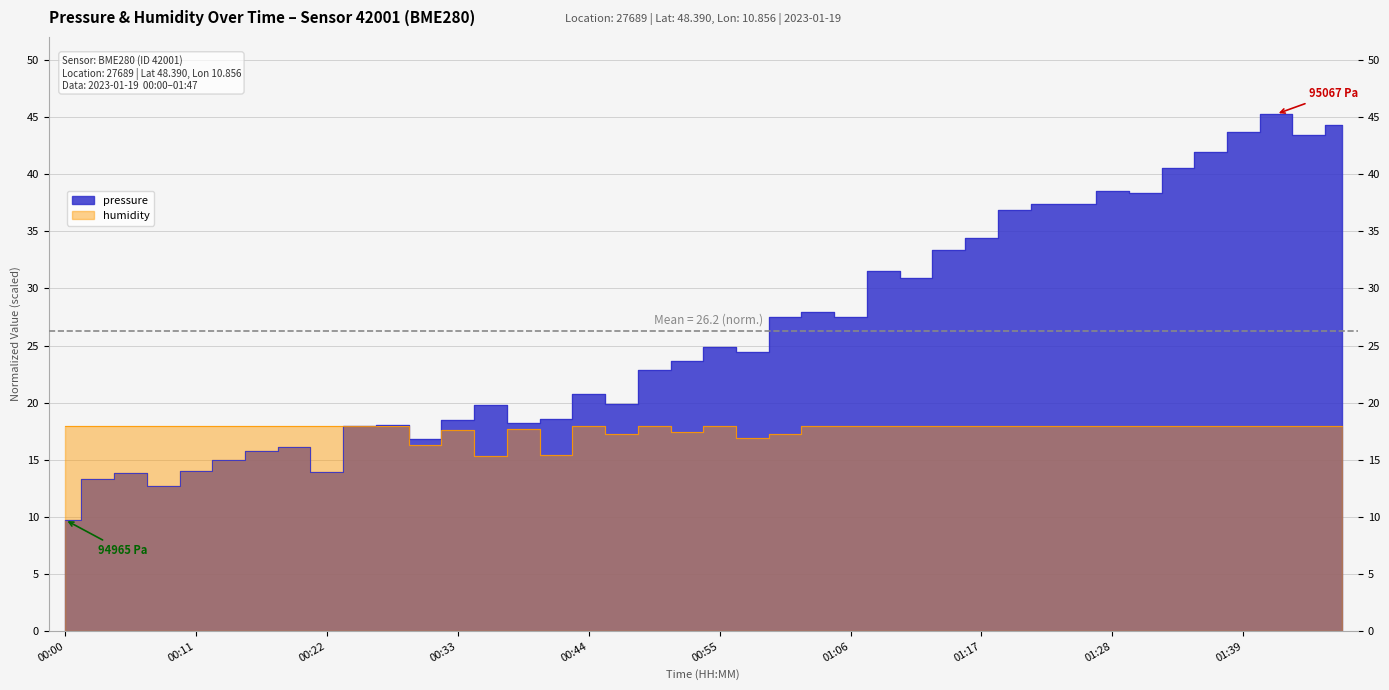

Rank the categories by value from lowest to highest.

00:00, 00:08, 00:03, 00:05, 00:22, 00:11, 00:14, 00:16, 00:19, 00:30, 00:24, 00:27, 00:38, 00:33, 00:41, 00:35, 00:47, 00:44, 00:49, 00:52, 00:58, 00:55, 01:06, 01:00, 01:03, 01:11, 01:09, 01:14, 01:17, 01:20, 01:25, 01:22, 01:31, 01:28, 01:33, 01:36, 01:44, 01:39, 01:47, 01:42